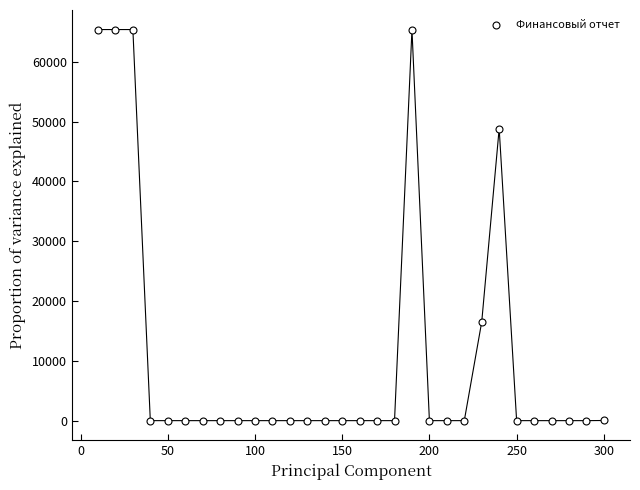

What is the range of X values (max minus min)?

290